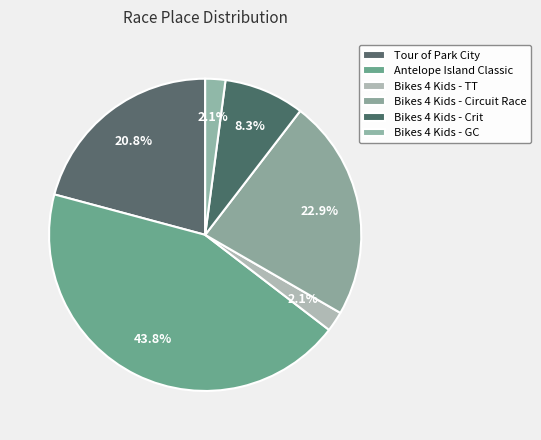

What percentage is the Bikes 4 Kids - Crit slice, to the nearest percent?

8%